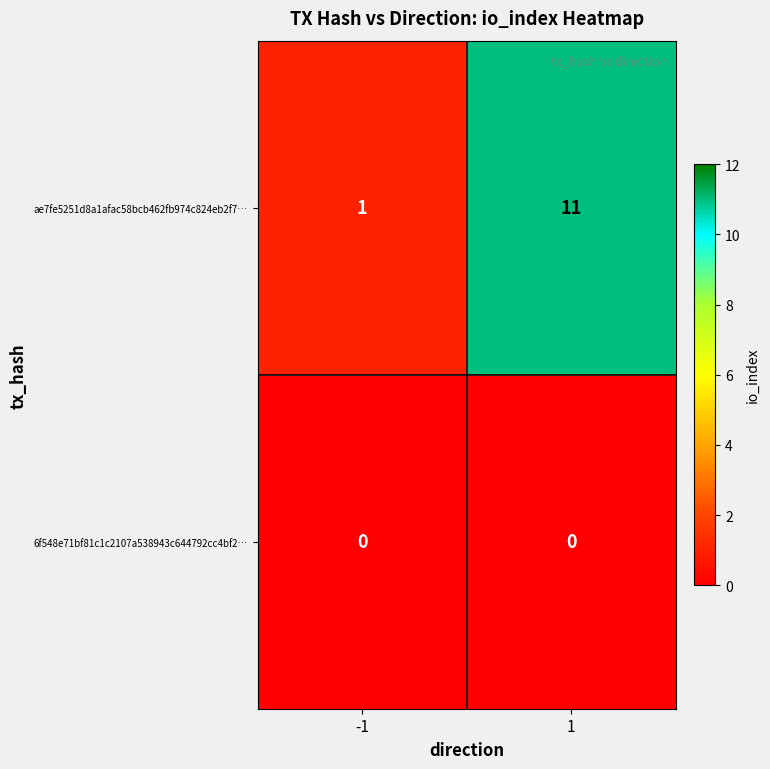

What value does the ae7fe5251d8a1afac58bcb462fb974c824eb2f7… series have at 1, to the nearest 5?

10